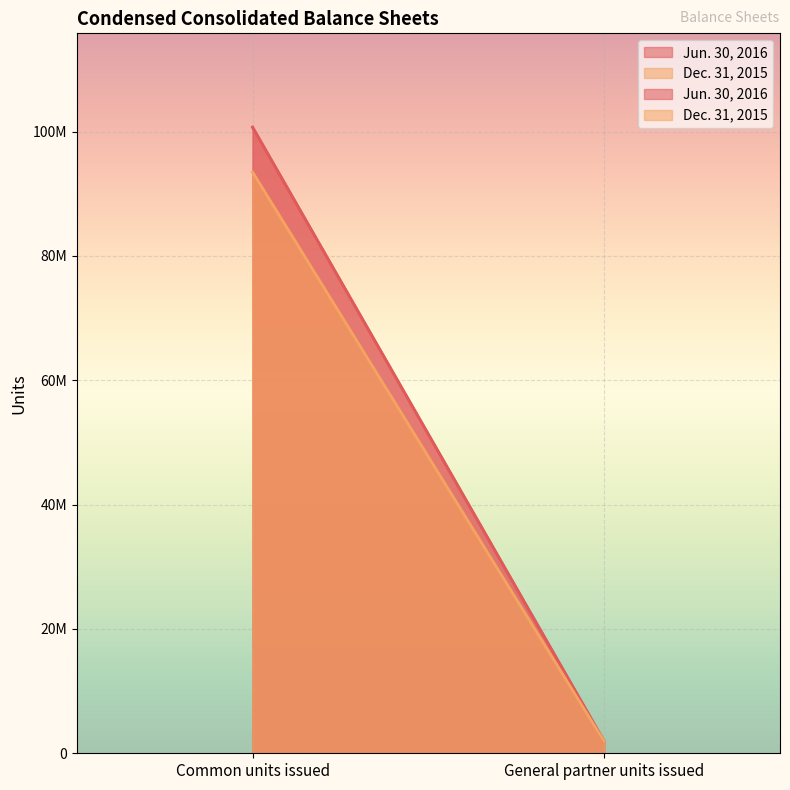

Between Common units issued and General partner units issued, which is larger?

Common units issued